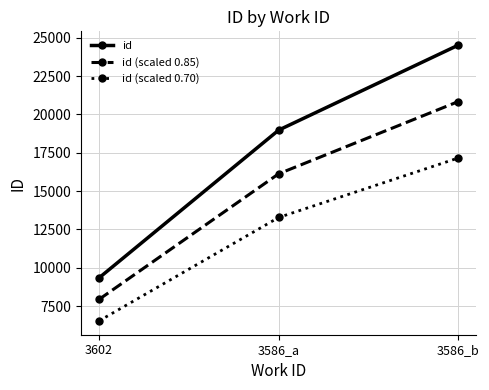

What is the spread (max minus min) of values at 3586_b?

7354.5